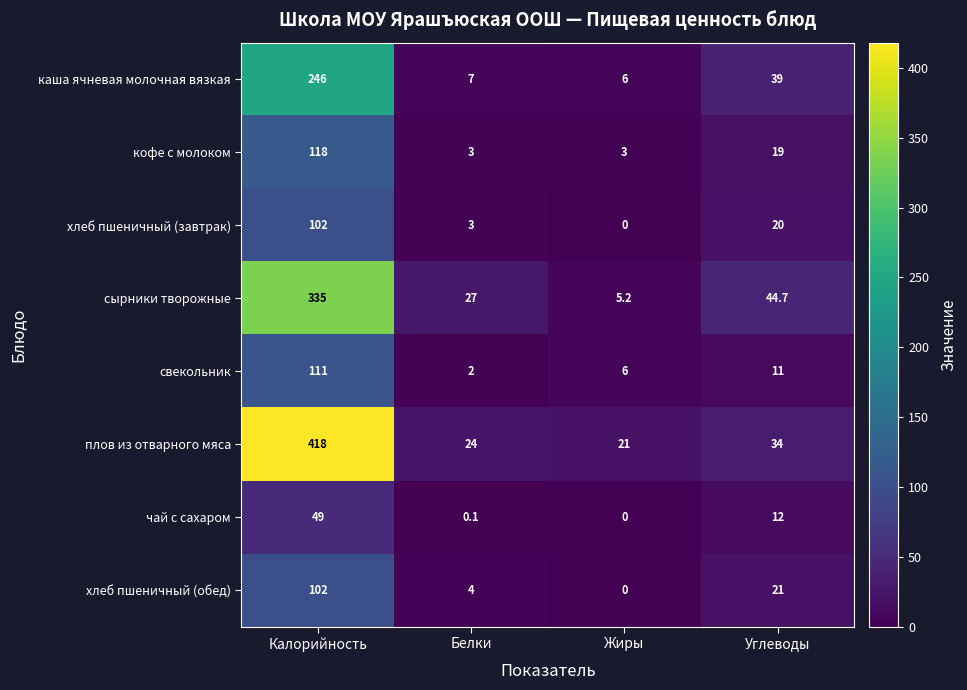

True or false: хлеб пшеничный (завтрак) has a value of 102.0 at Калорийность.

True